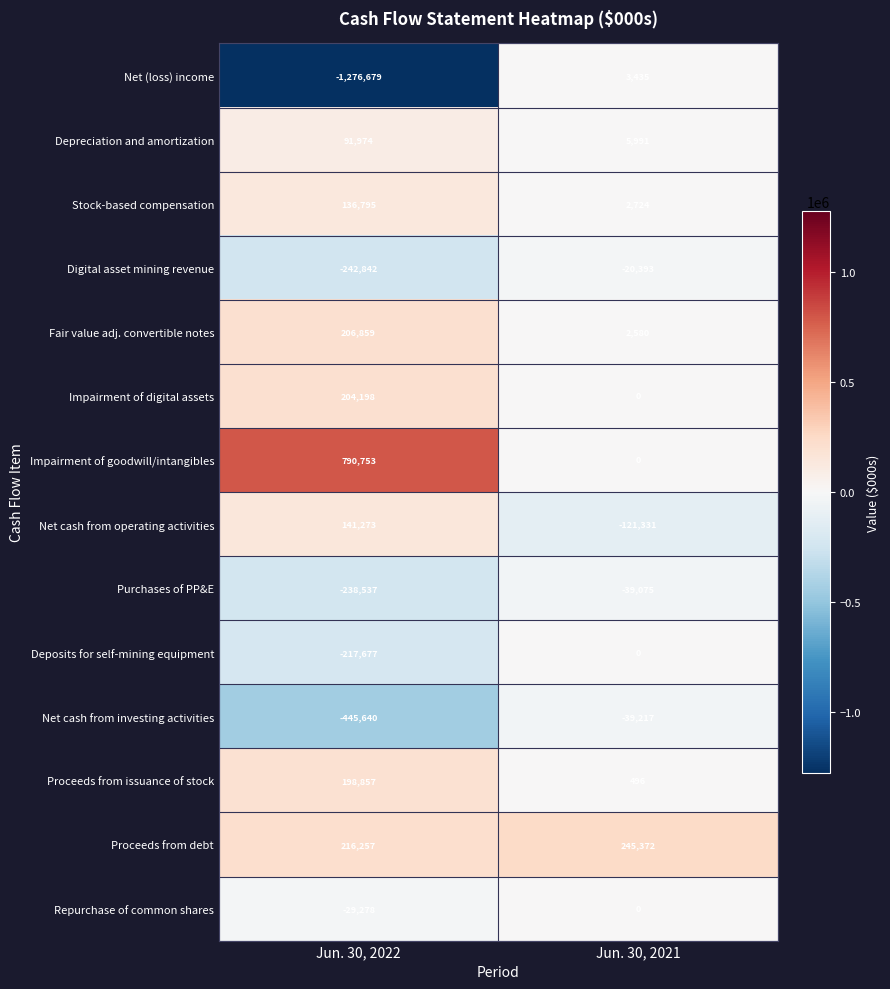

What is the greatest value displayed?

790753